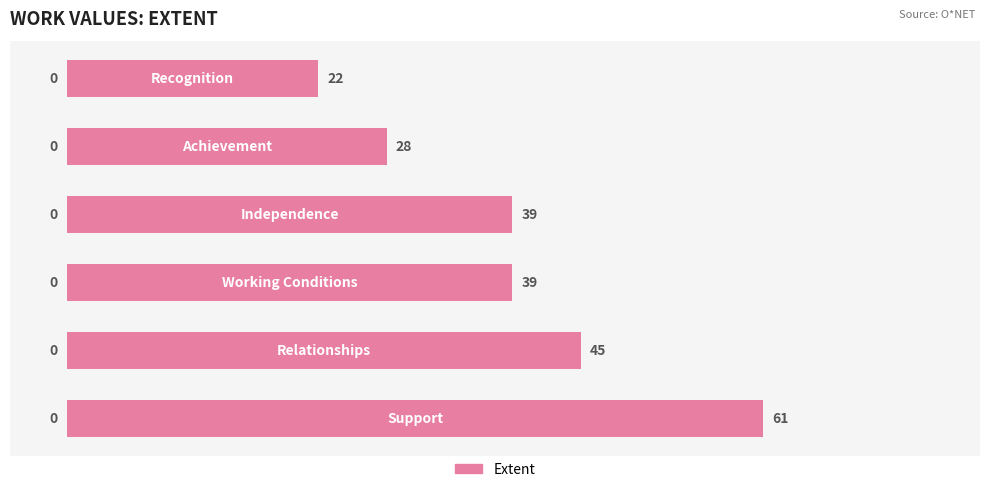

Count the values in the range 28 to 45.

4